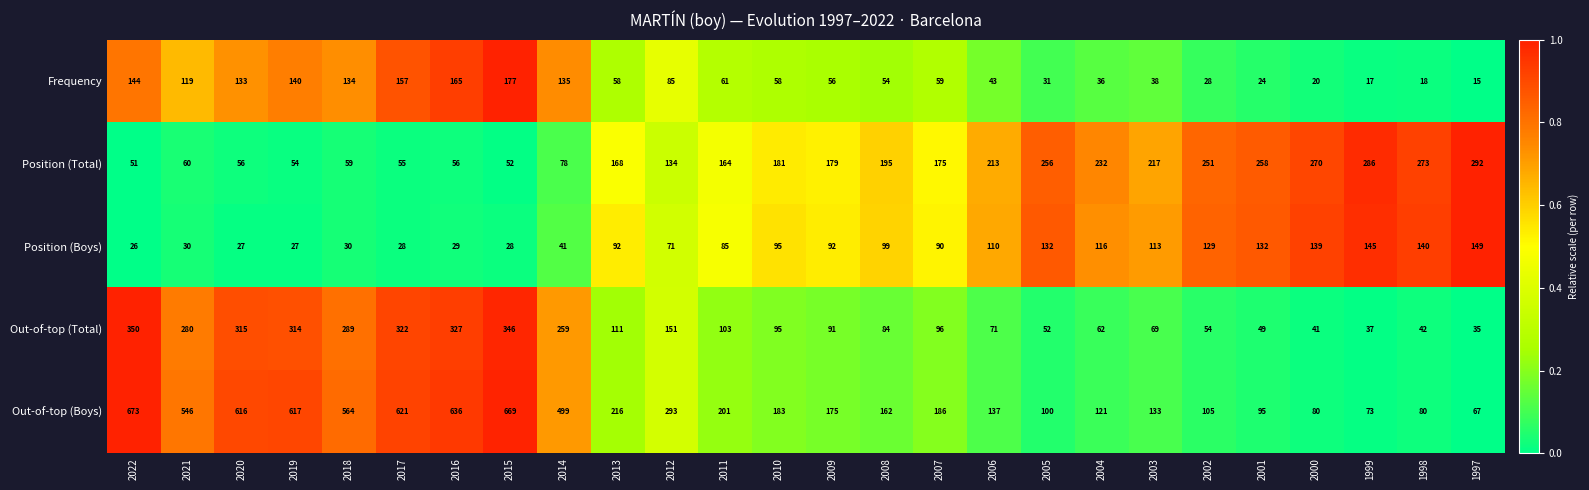

True or false: Out-of-top (Boys) has a value of 1099 at 2016.

False